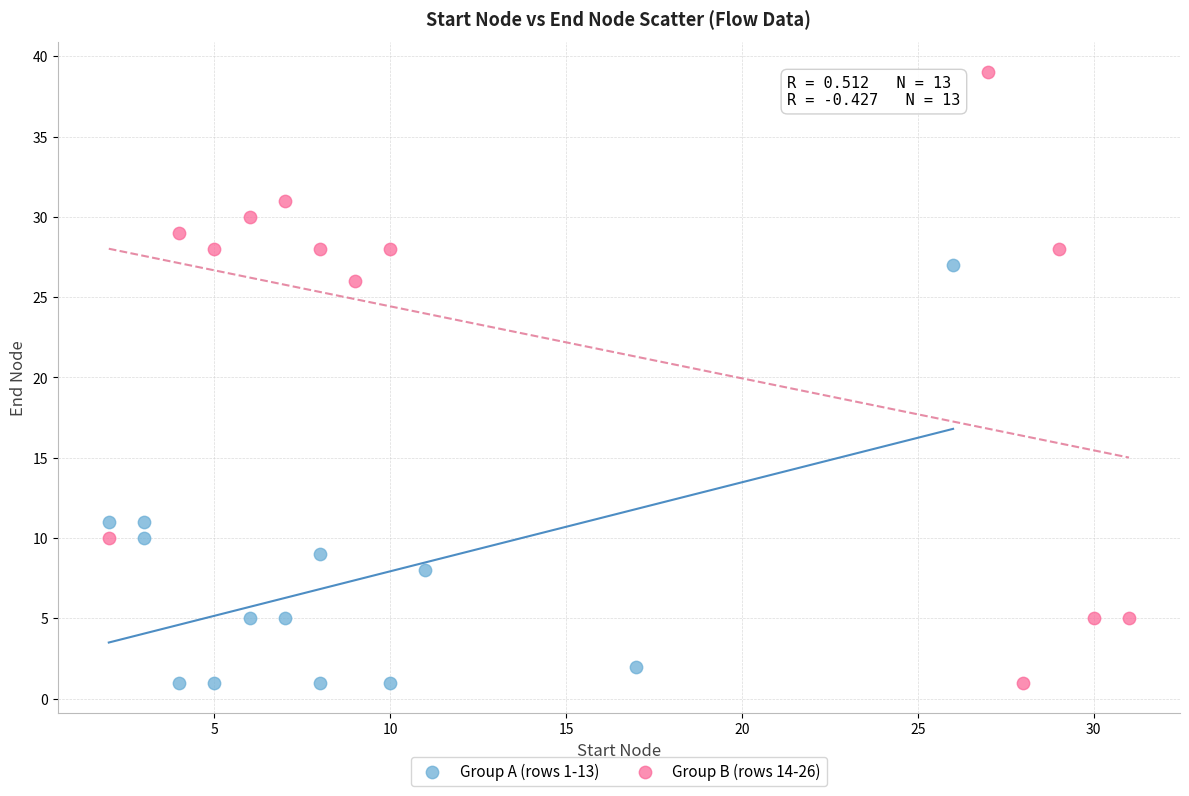

Which series contains the highest Y value?

Group B (rows 14-26)